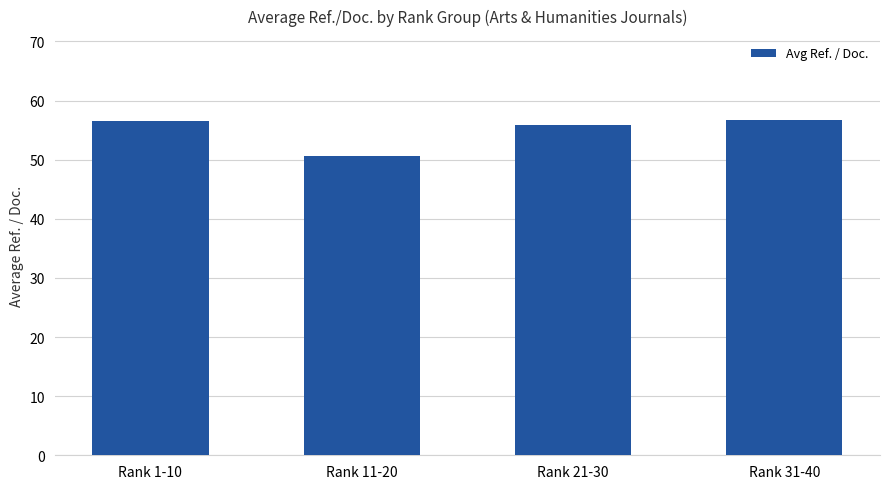

What is the change in value from Rank 1-10 to Rank 21-30?

-0.6